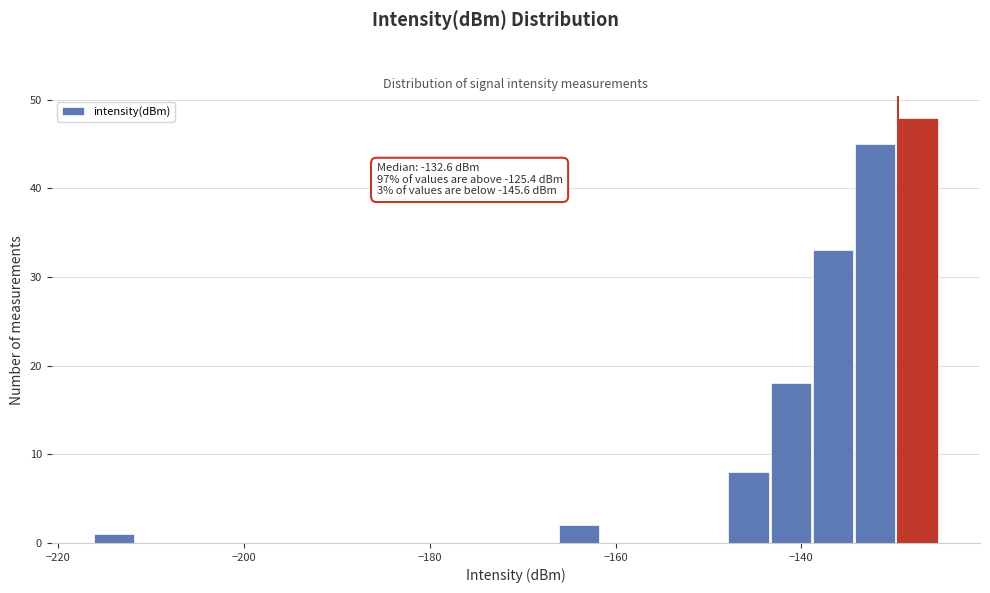

Read against the x-axis, roughly where is the centre of the tallest bar?

-128